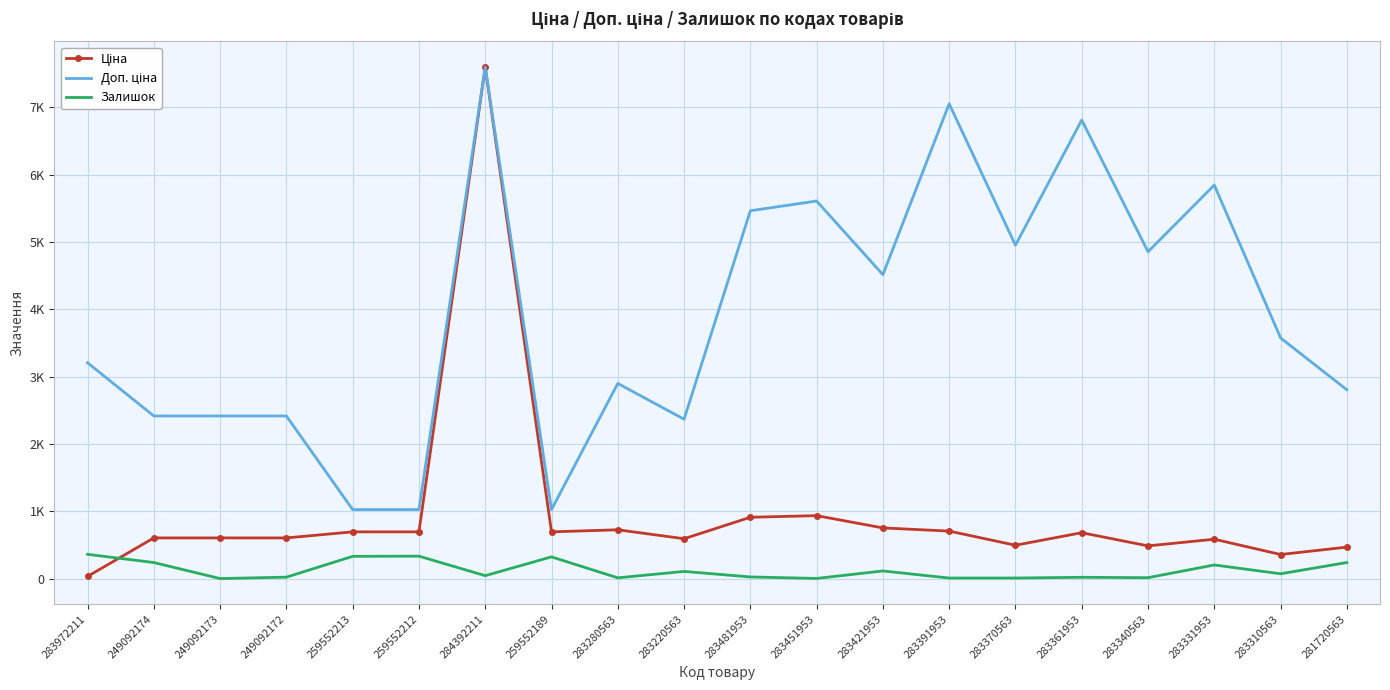

How many lines are shown in the chart?

3